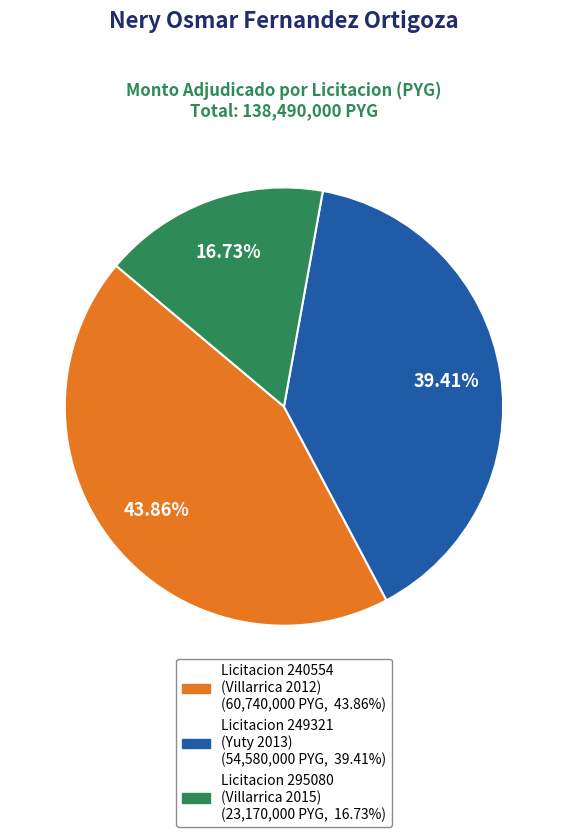

Is there a majority slice in this chart?

No